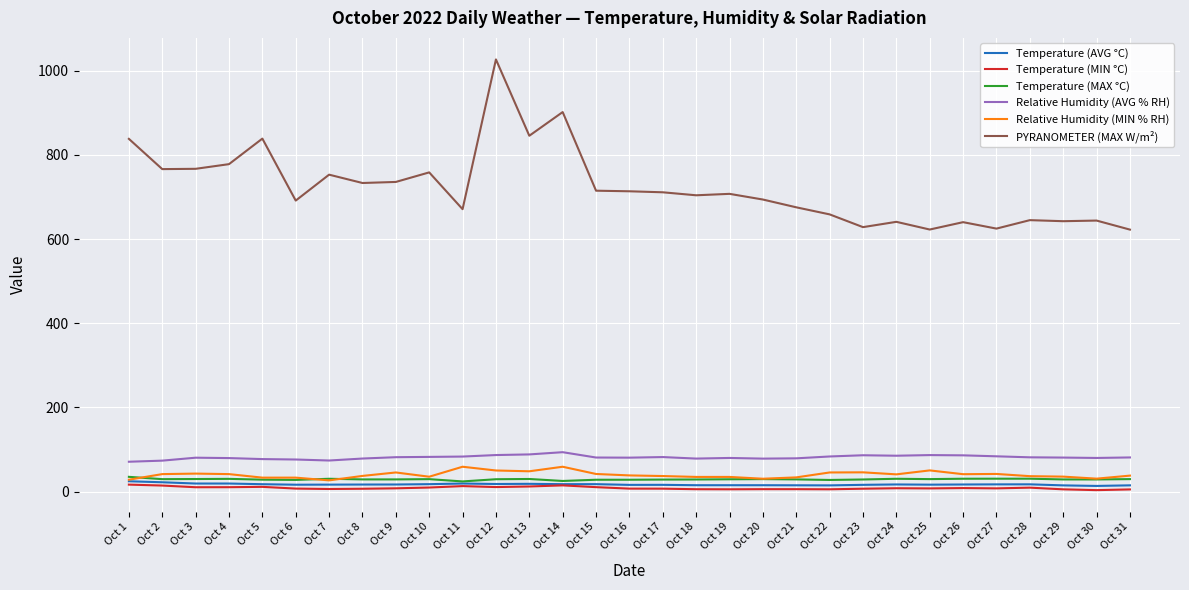

True or false: PYRANOMETER (MAX W/m²) and Relative Humidity (AVG % RH) cross at least once.

False